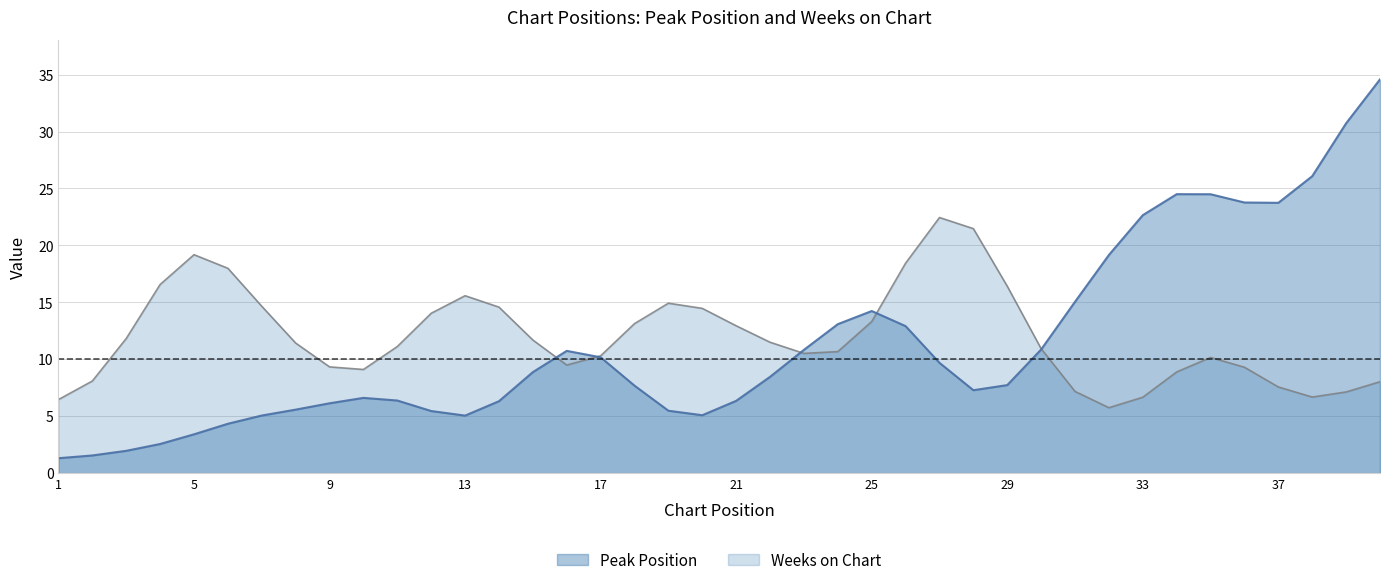

Read the Peak Position value at 8, to the nearest 10.

10